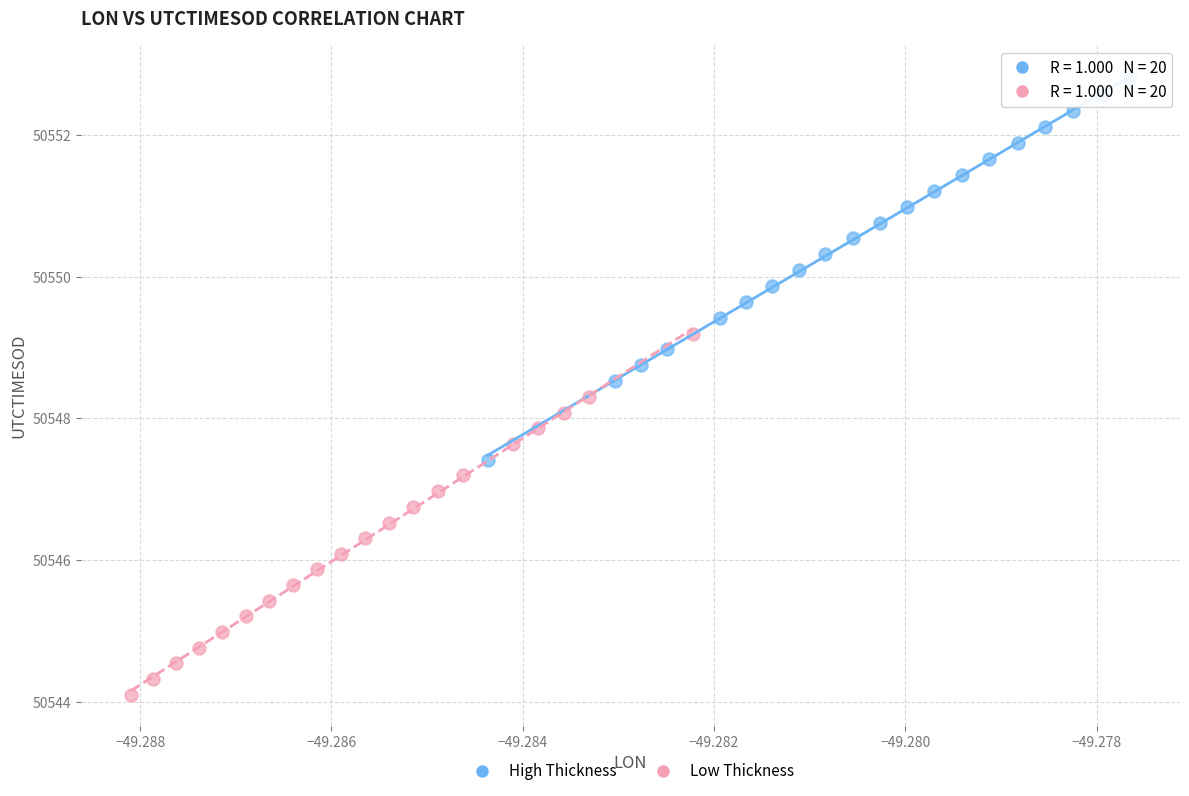

Which series contains the highest Y value?

High Thickness